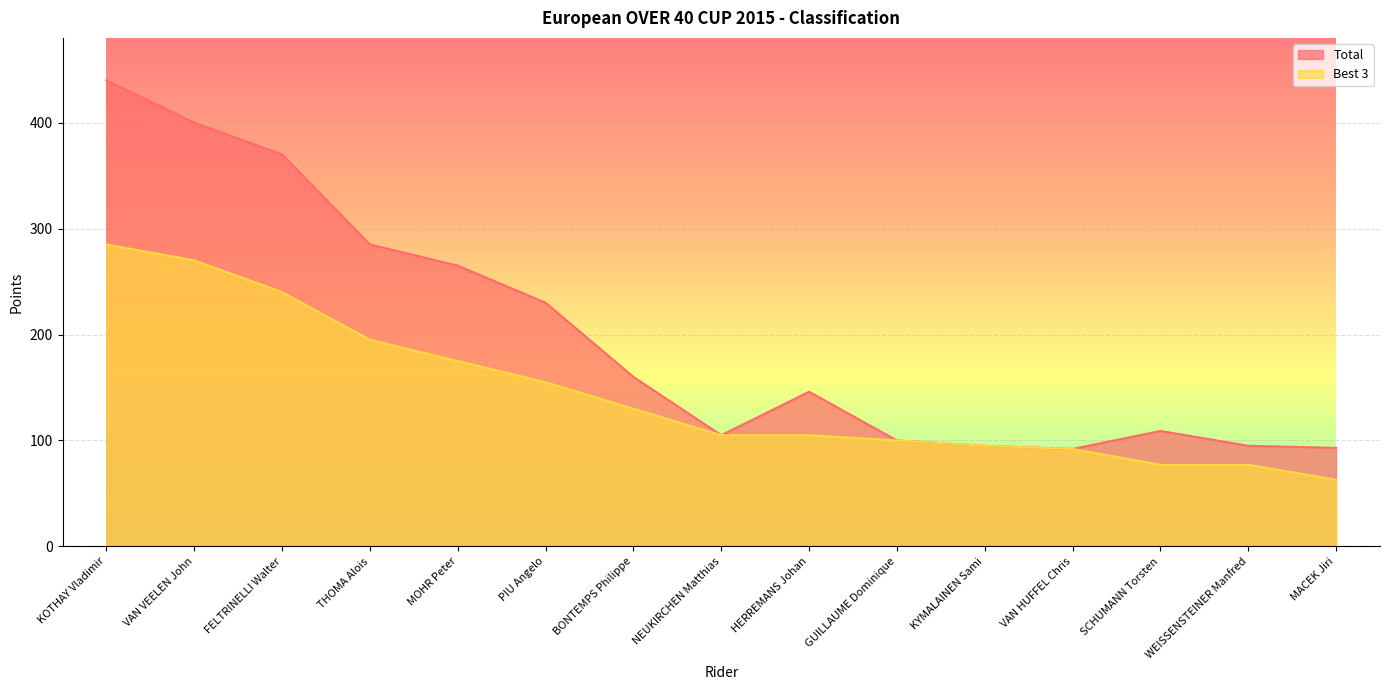

Which series has the widest spread of values?

Total